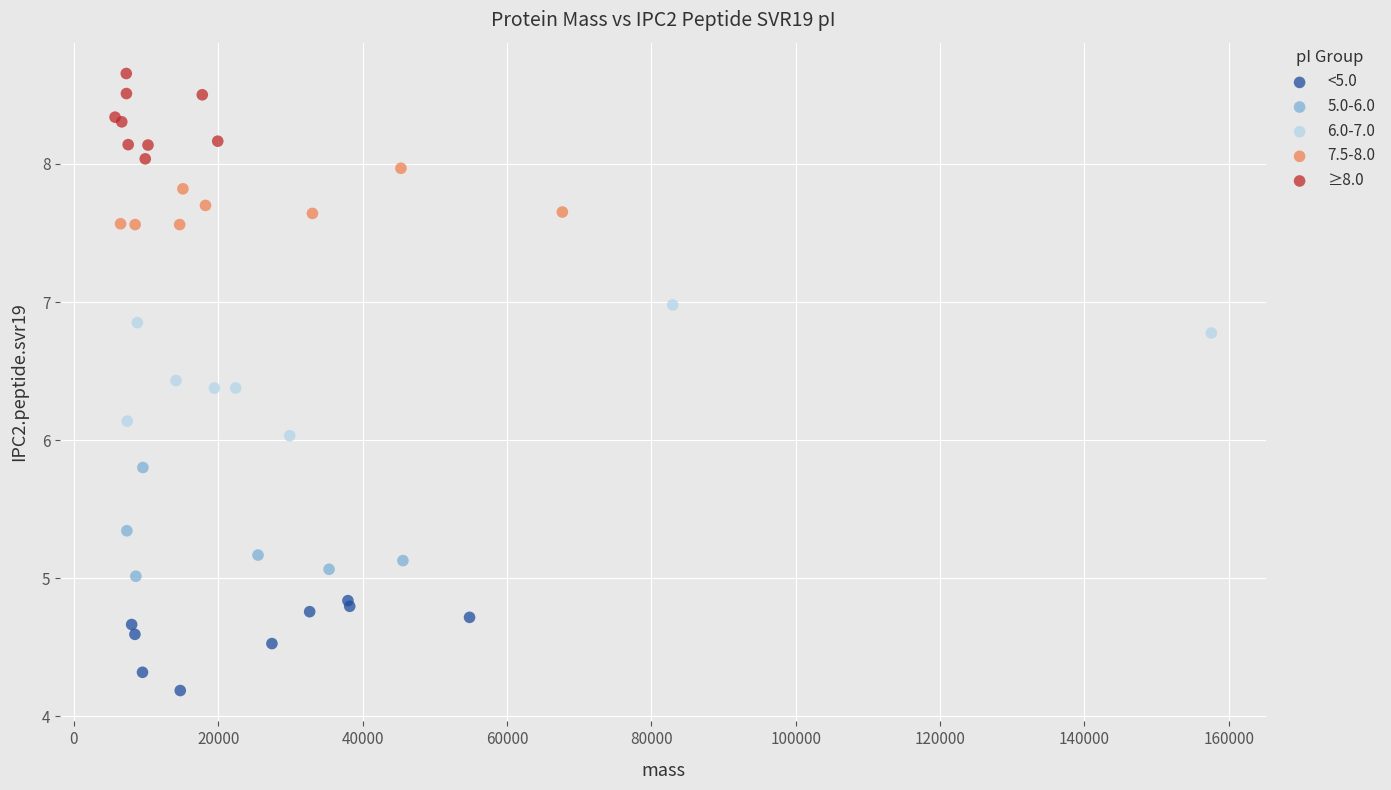

Which series reaches the maximum Y coordinate?

≥8.0